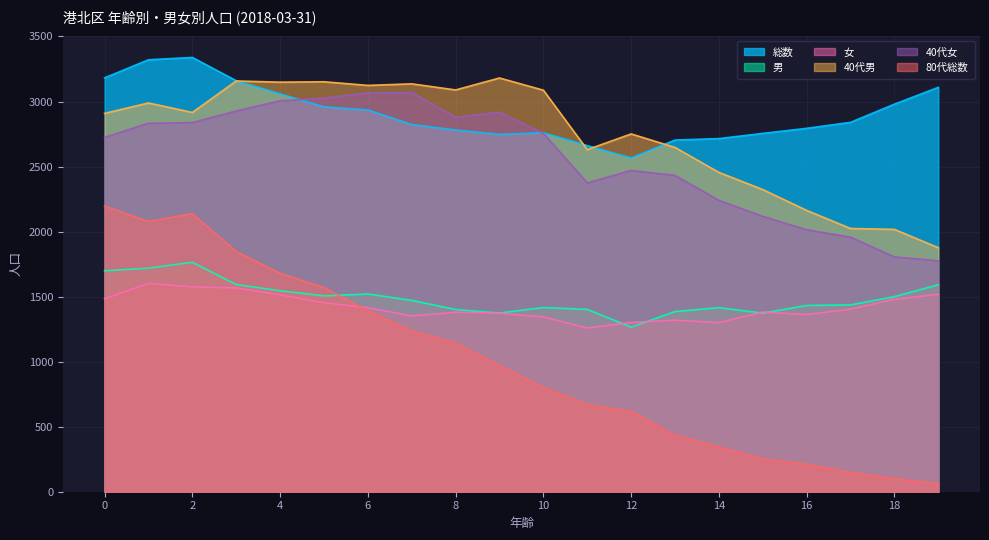

What is the difference between the maximum and minimum values in the 40代女 series?

1293